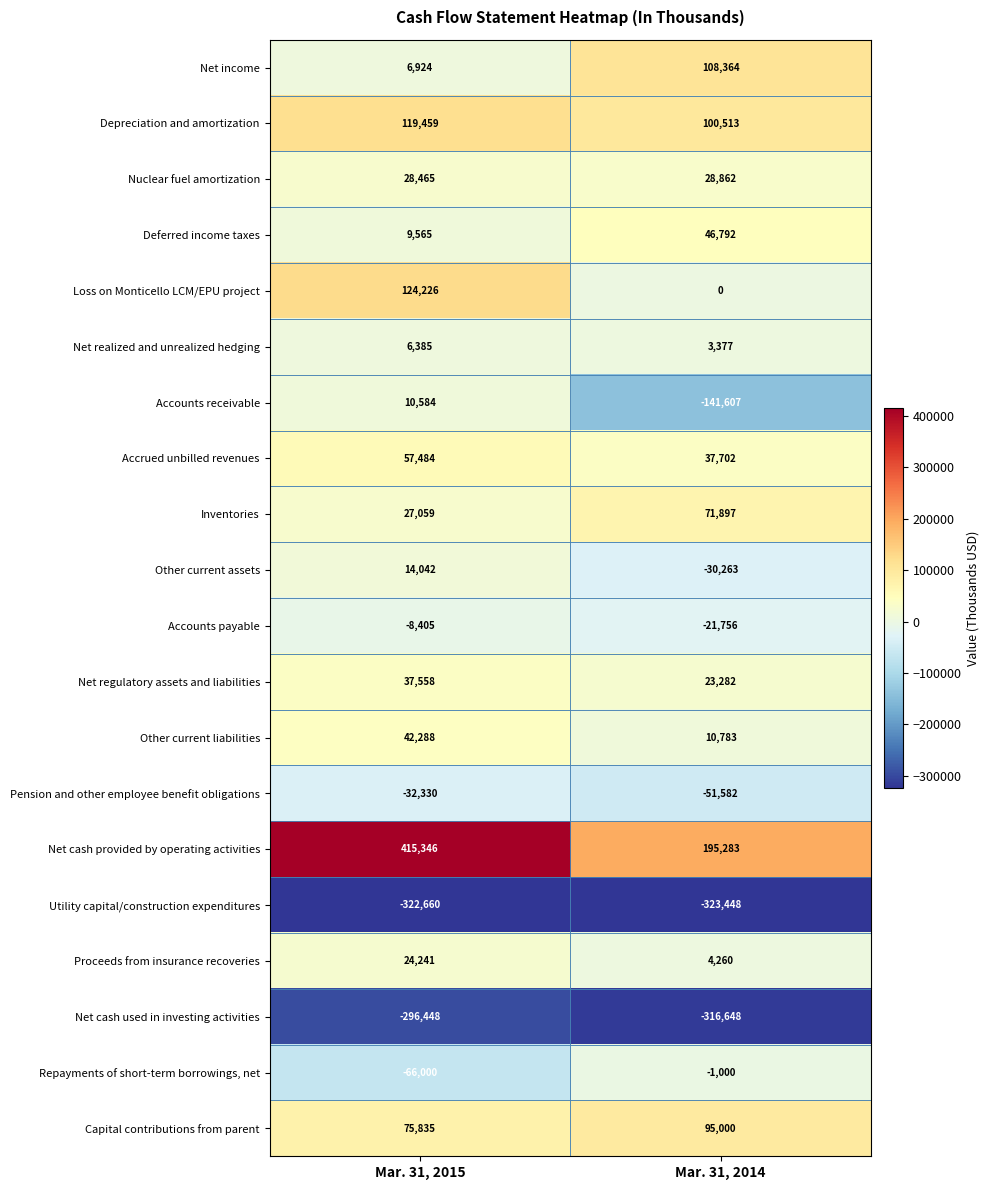

Which series has the largest range (max minus min)?

Net cash provided by operating activities